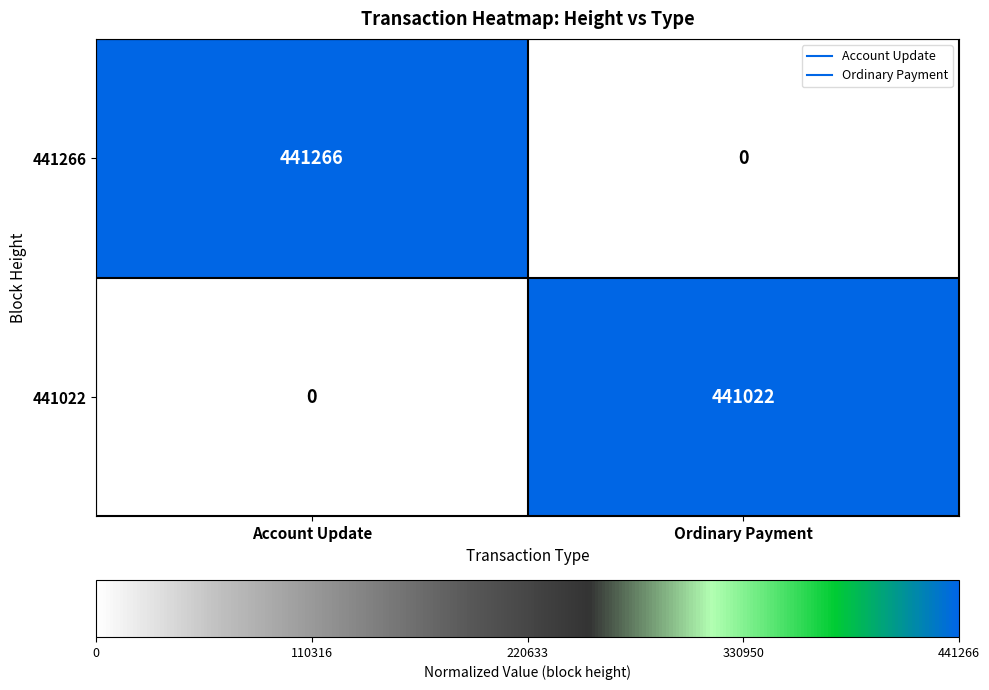

Is it true that 441022 equals -308589 at Account Update?

False